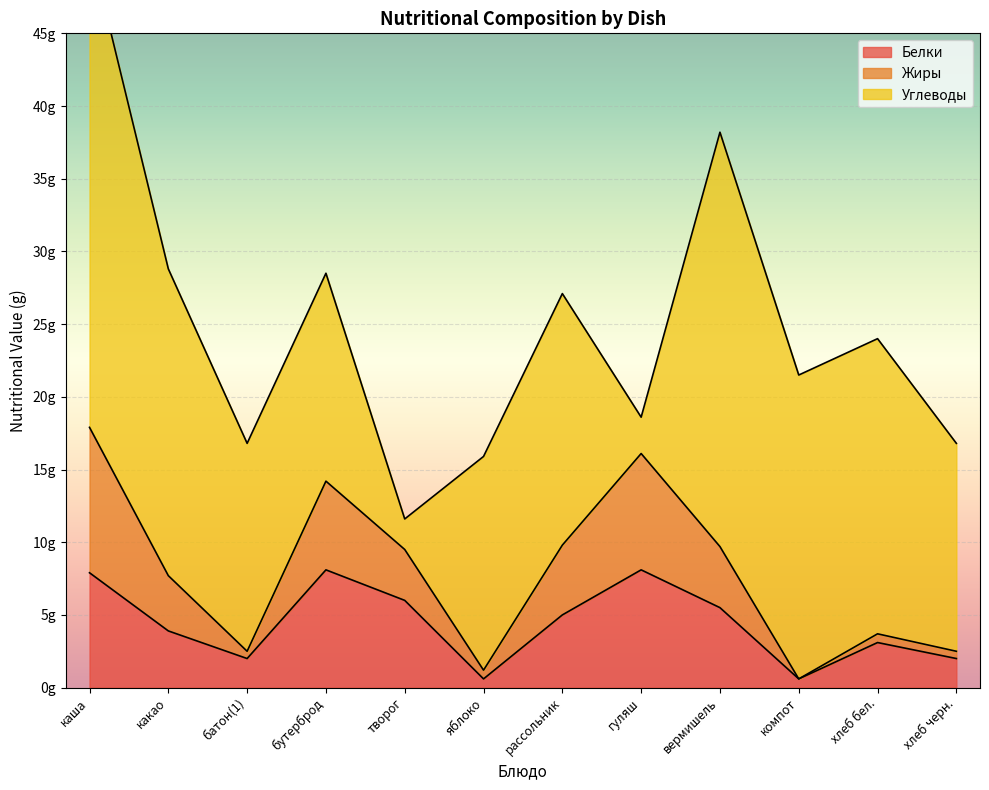

What is the difference between the Белки values at хлеб черн. and гуляш?

6.1